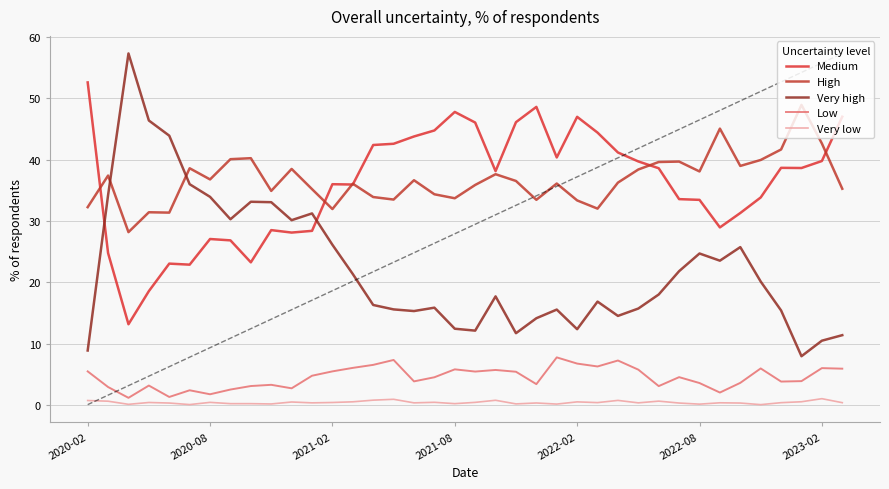

In Very low, how many points are higher than both neighbors (excluding endpoints)?

12